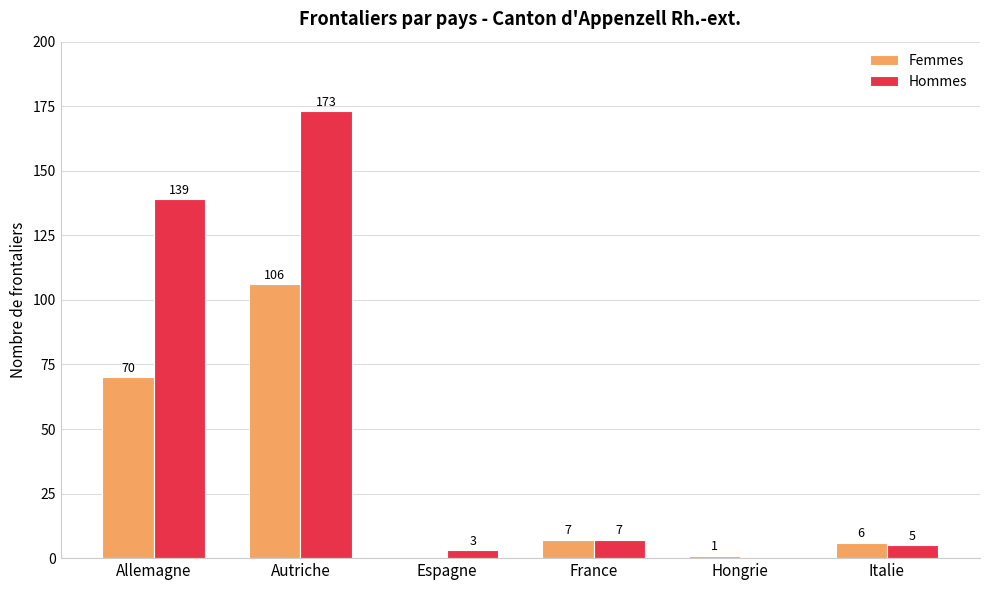

At which label does Femmes reach its peak?

Autriche